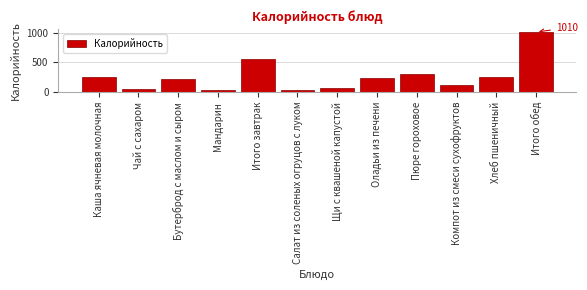

What is the value of the 1st bar from the left?

250